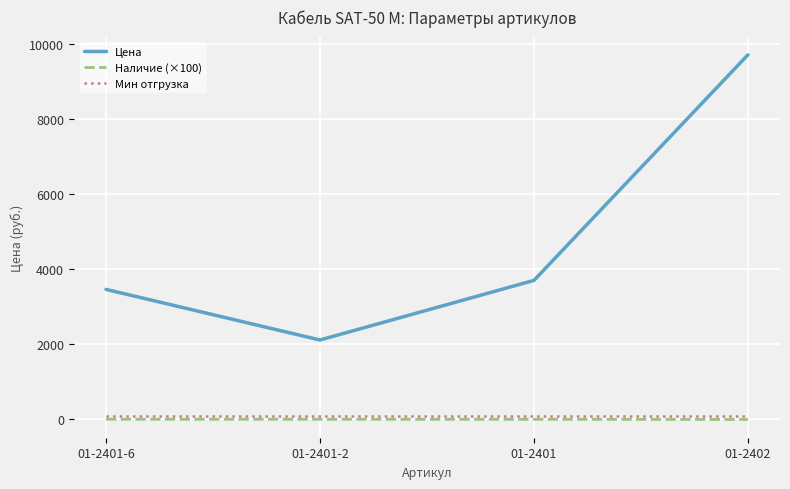

Which category has the highest value across all series?

01-2402